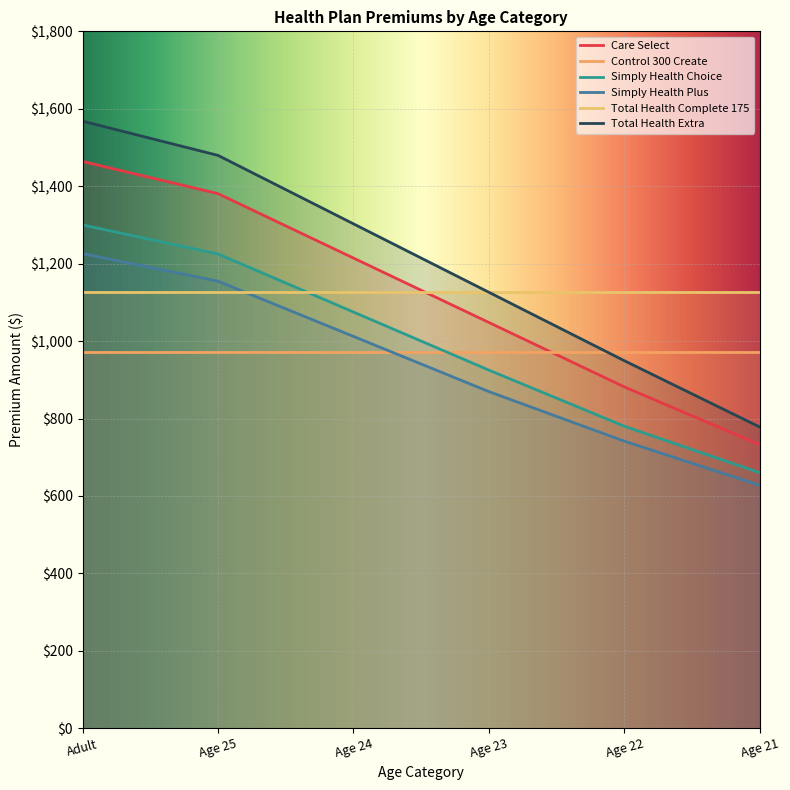

Which series has the widest spread of values?

Total Health Extra